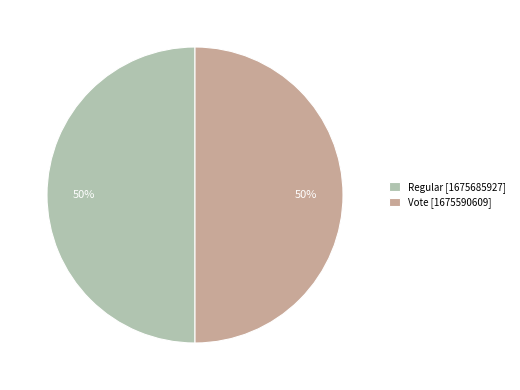

How many segments does this pie chart have?

2